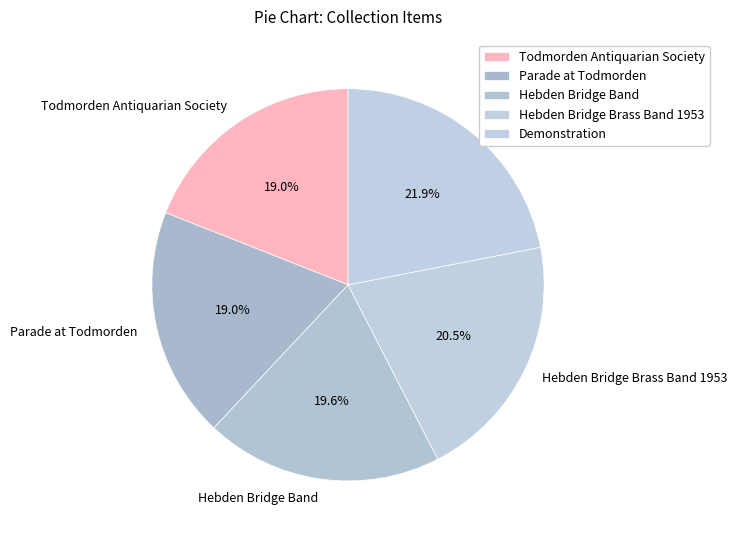

Is Hebden Bridge Brass Band 1953 the majority of the pie?

No